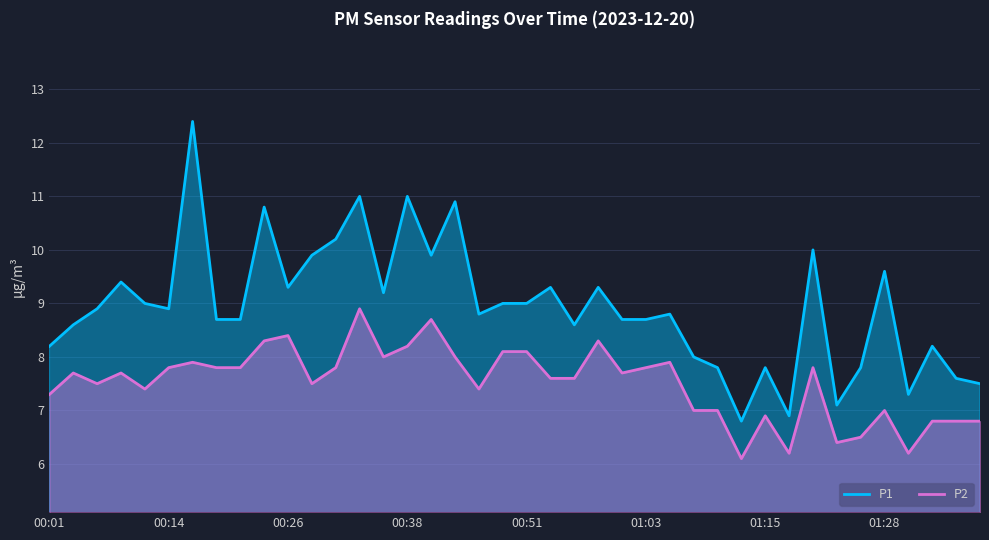

Reading left to right, transcribe all the data shown in this chart.

P1: 8.2	8.6	8.9	9.4	9.0	8.9	12.4	8.7	8.7	10.8	9.3	9.9	10.2	11.0	9.2	11.0	9.9	10.9	8.8	9.0	9.0	9.3	8.6	9.3	8.7	8.7	8.8	8.0	7.8	6.8	7.8	6.9	10.0	7.1	7.8	9.6	7.3	8.2	7.6	7.5
P2: 7.3	7.7	7.5	7.7	7.4	7.8	7.9	7.8	7.8	8.3	8.4	7.5	7.8	8.9	8.0	8.2	8.7	8.0	7.4	8.1	8.1	7.6	7.6	8.3	7.7	7.8	7.9	7.0	7.0	6.1	6.9	6.2	7.8	6.4	6.5	7.0	6.2	6.8	6.8	6.8